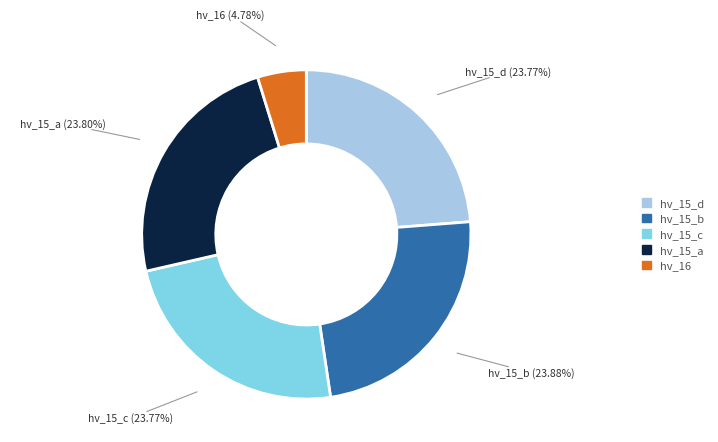

Is there any slice that represents more than half of the pie?

No